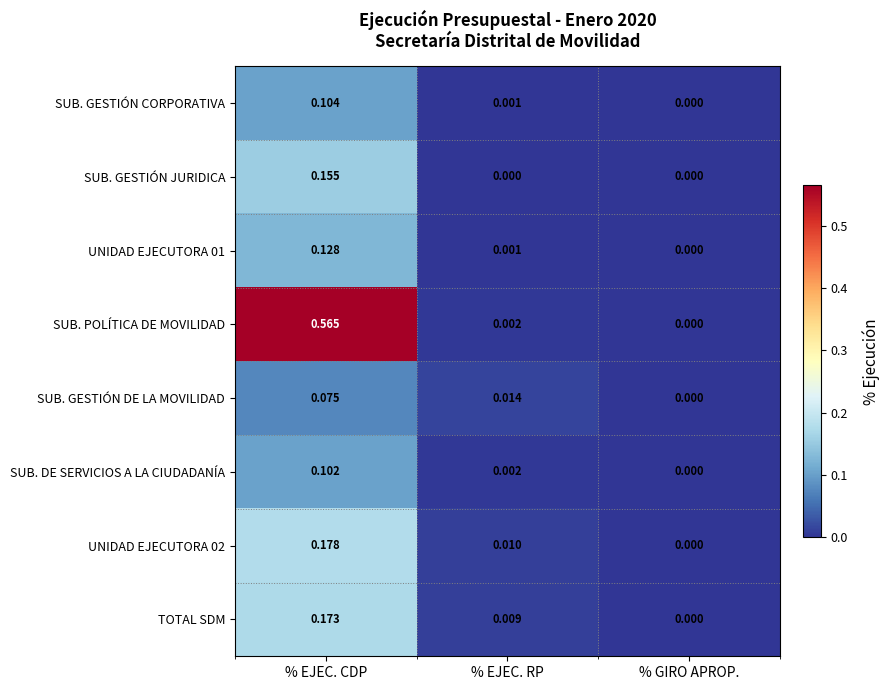

At which label is UNIDAD EJECUTORA 01 closest to 0?

% GIRO APROP.